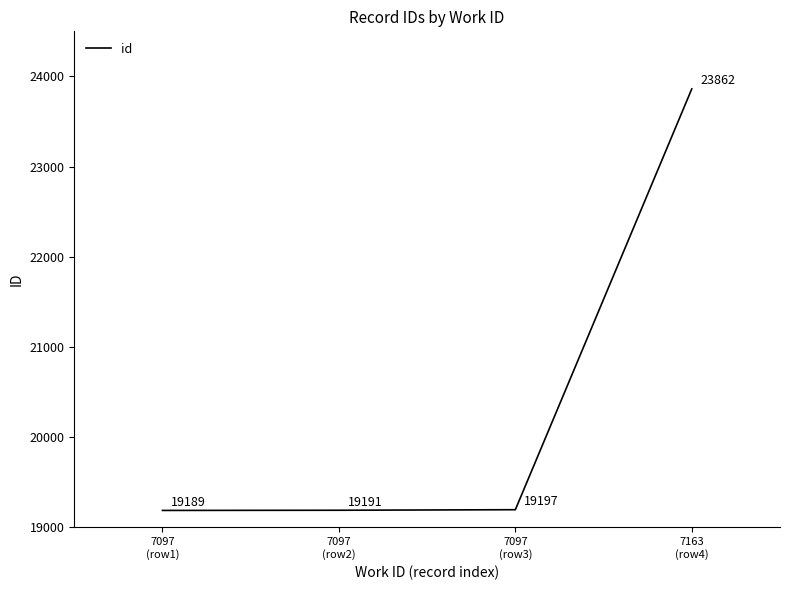

What is the difference between the maximum and minimum values?

4673